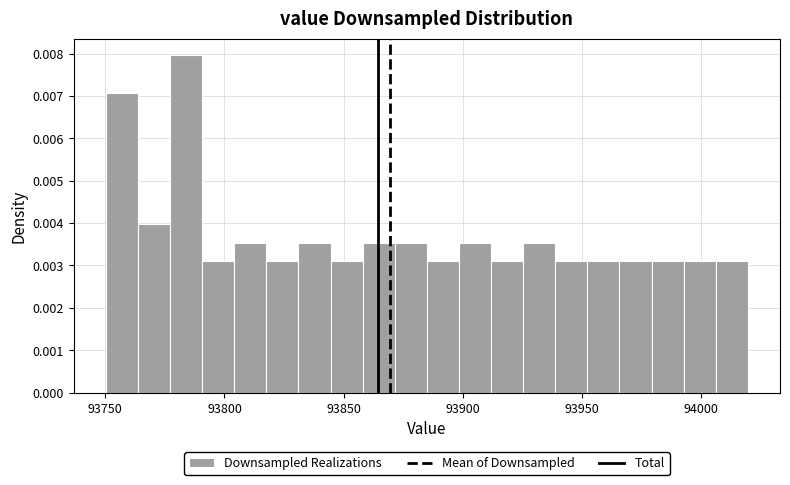

Read against the x-axis, roughly where is the centre of the tallest bar?

93785